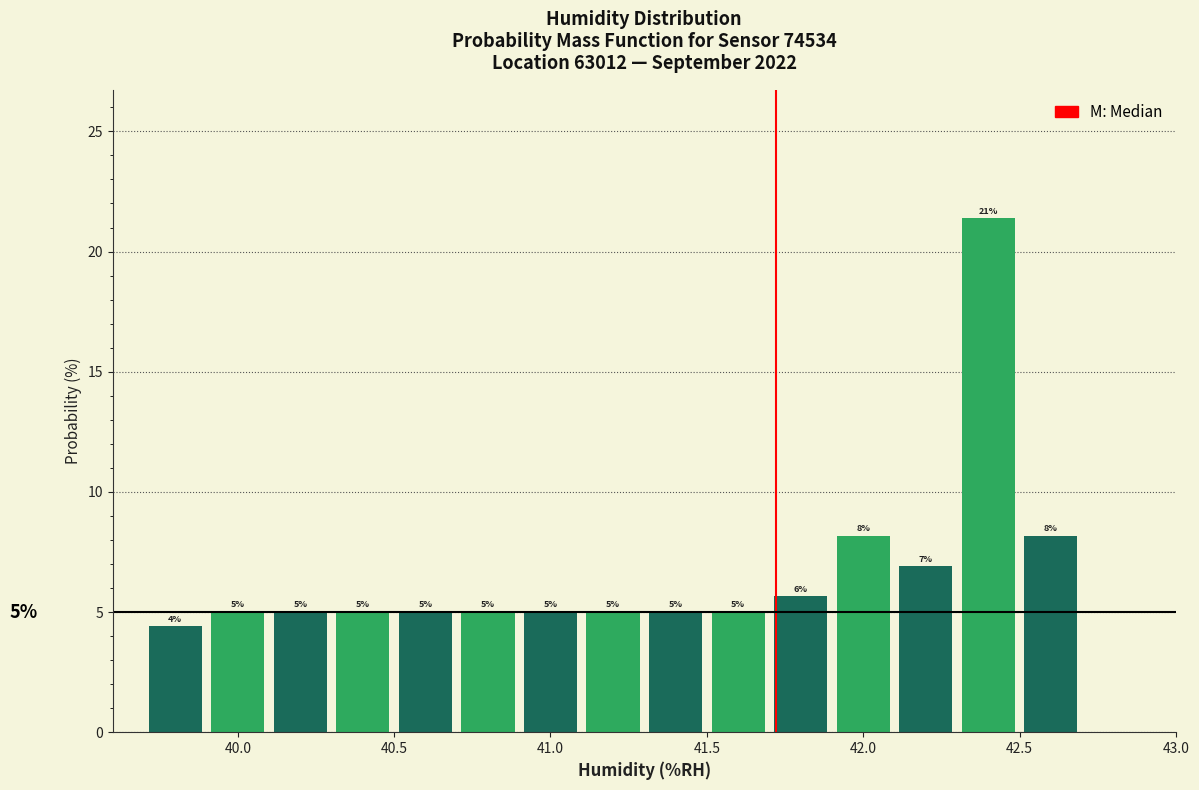

Which range on the x-axis has the tallest bar?

42.3 to 42.5